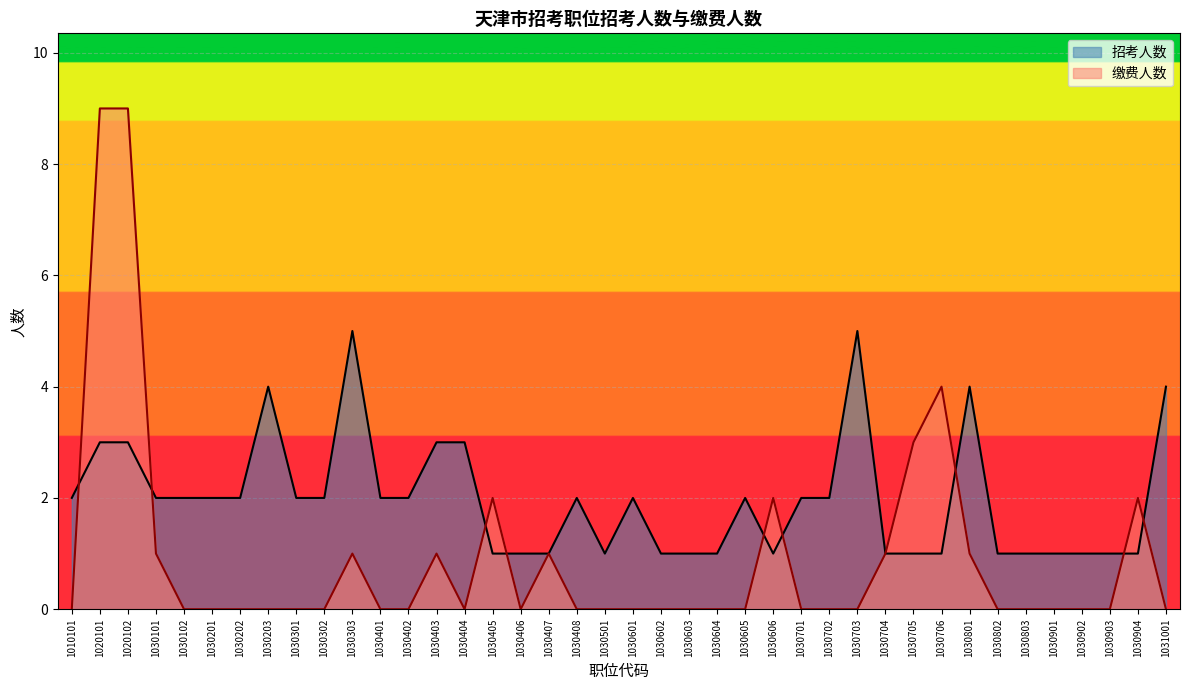

How many times do 缴费人数 and 招考人数 cross each other?

9